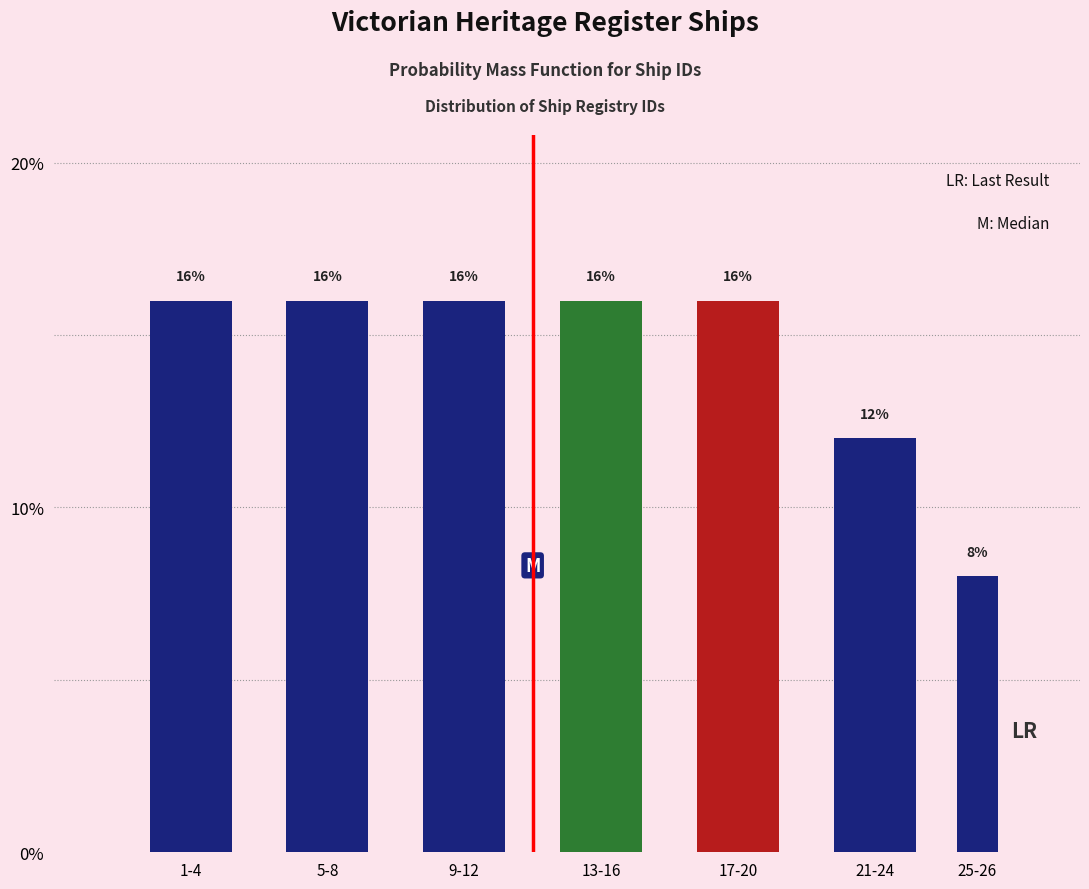

Reading right to left, extract all data points from this chart.

8	12	16	16	16	16	16